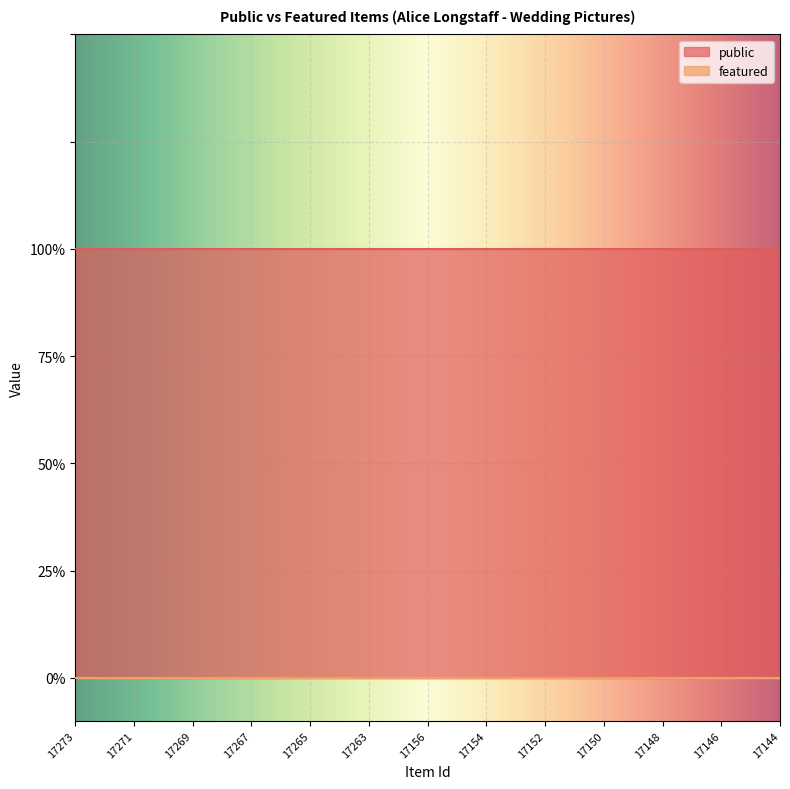

The featured series shows 0 at 17266. True or false?

True